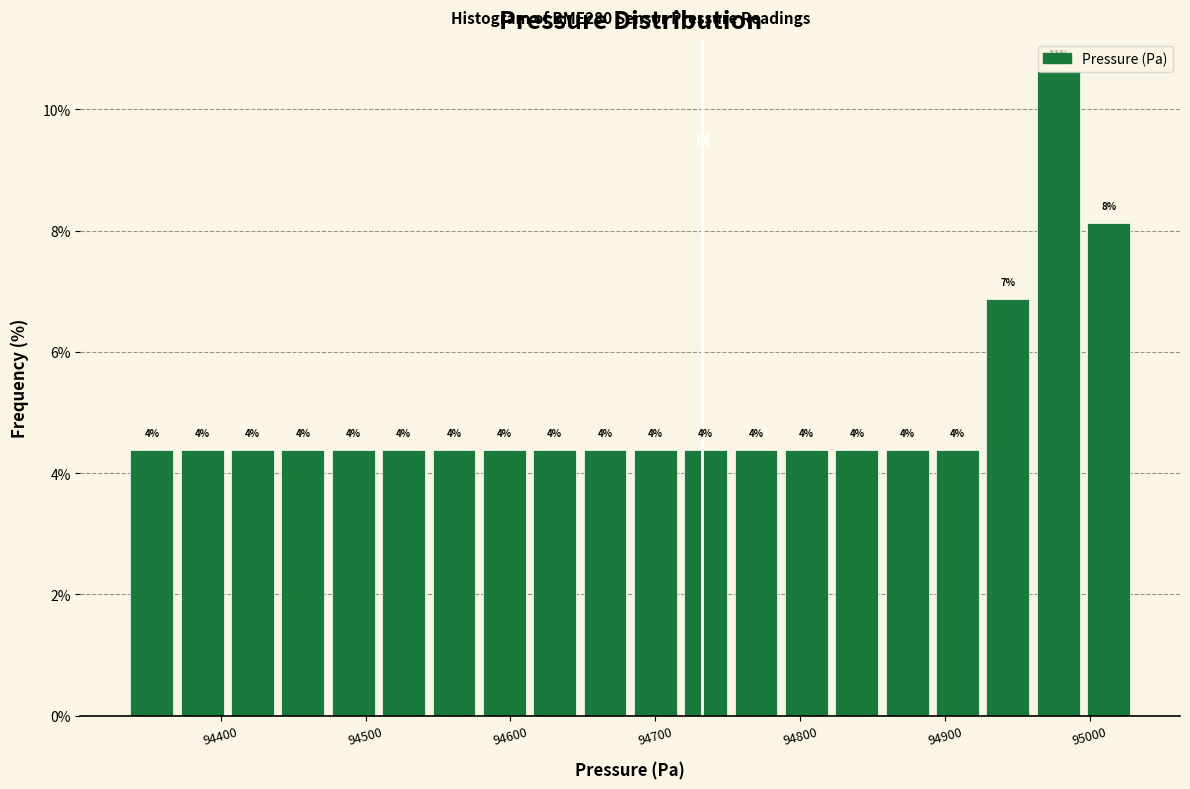

Around what value on the x-axis is the tallest bar? Give the approximate position of its centre, as read against the axis.

94980